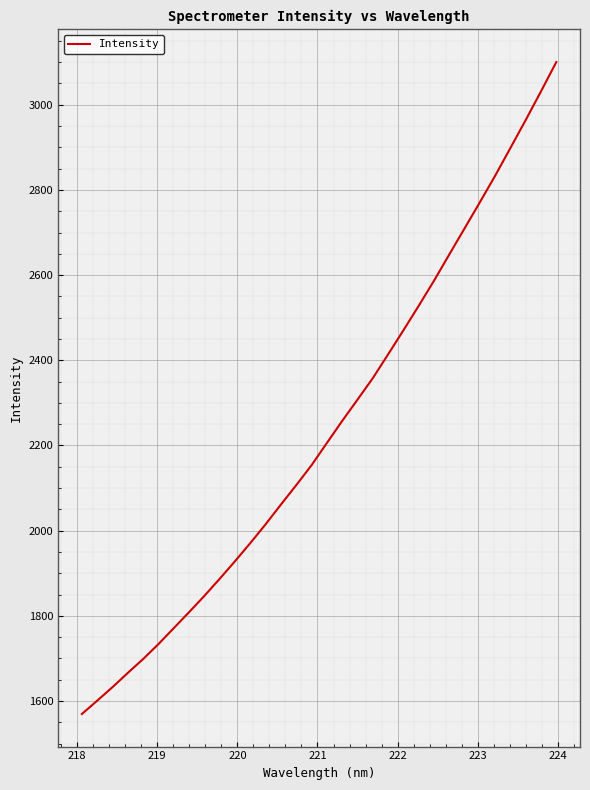

What is the difference between the second highest and second lowest values?

1430.3